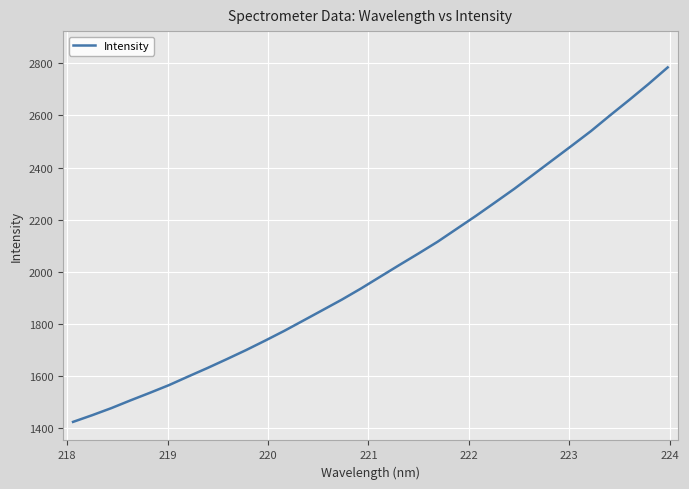

What is the maximum value shown in the chart?

2784.3